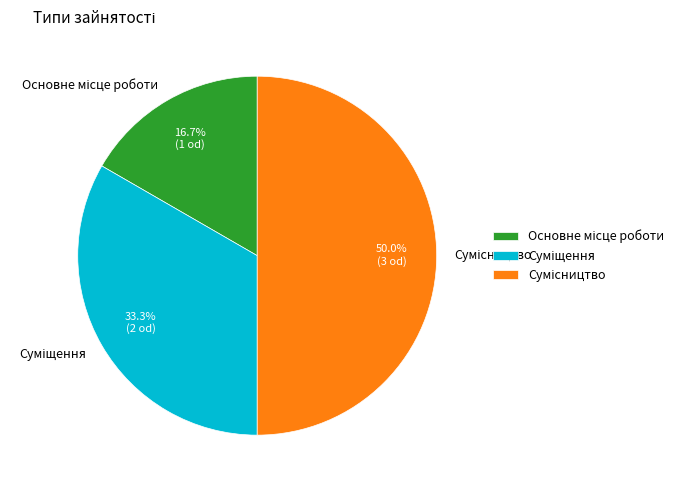

How many slices are in this pie chart?

3